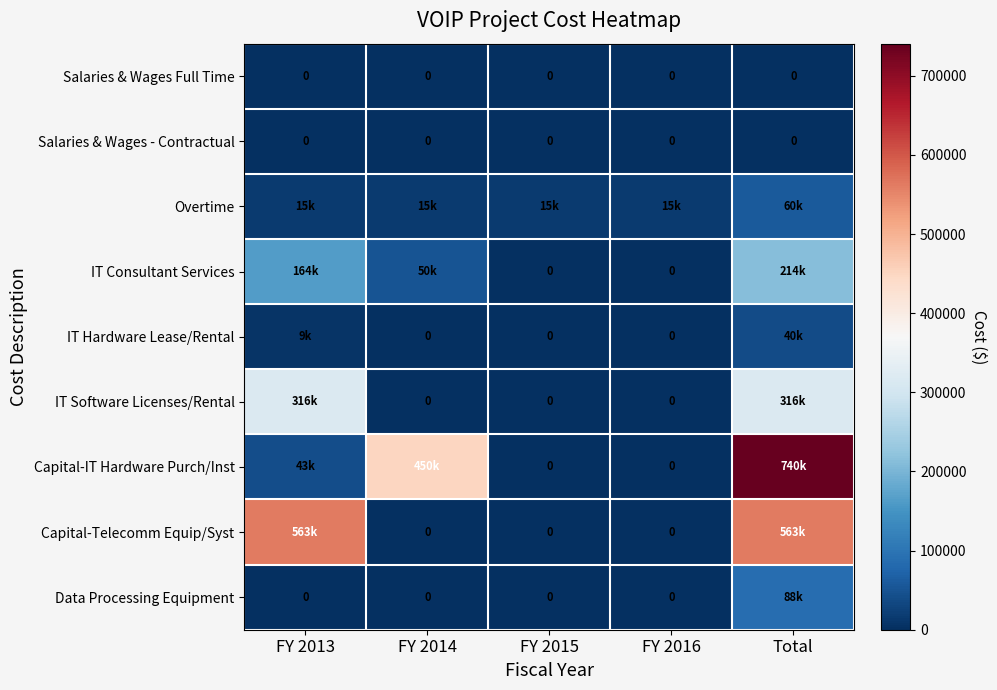

At how many categories does at least one series exceed 135352?

3